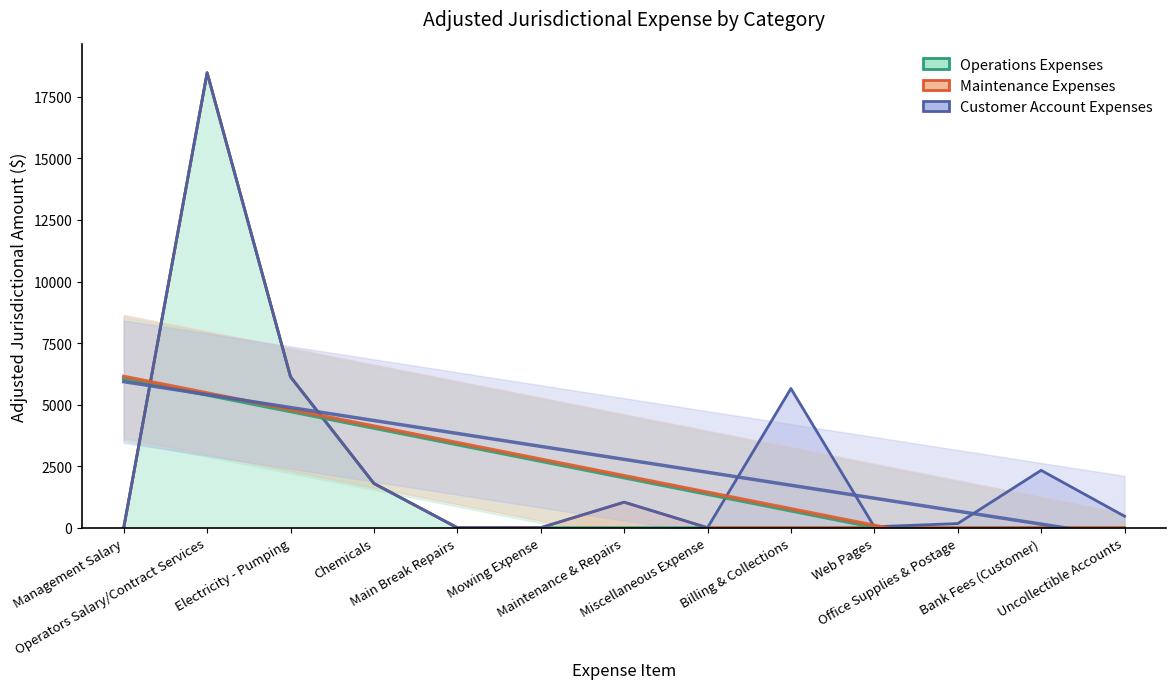

How many data points does each series have?

13